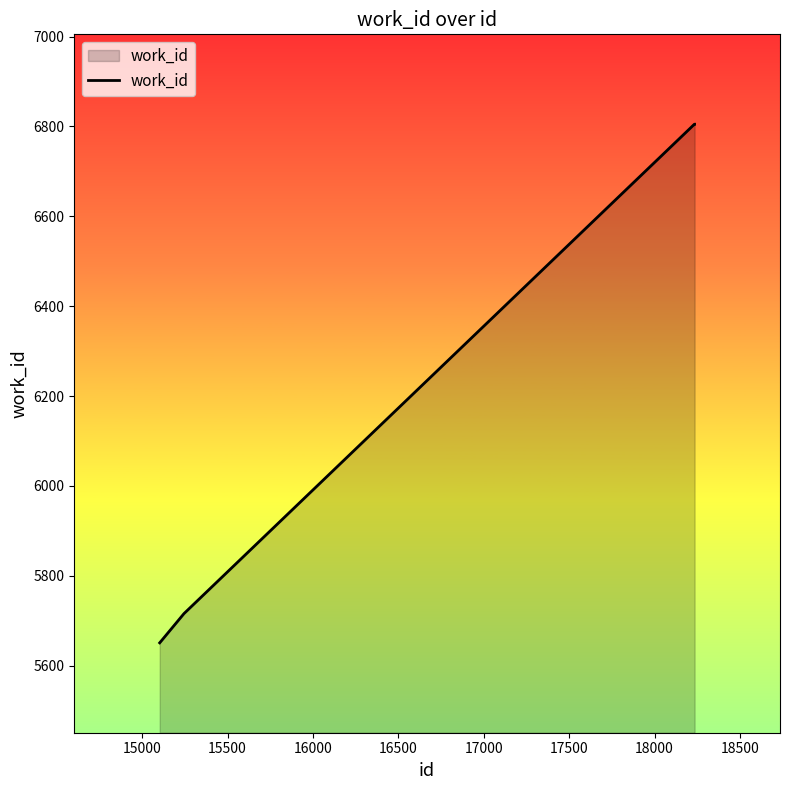

What is the greatest value displayed?

6805